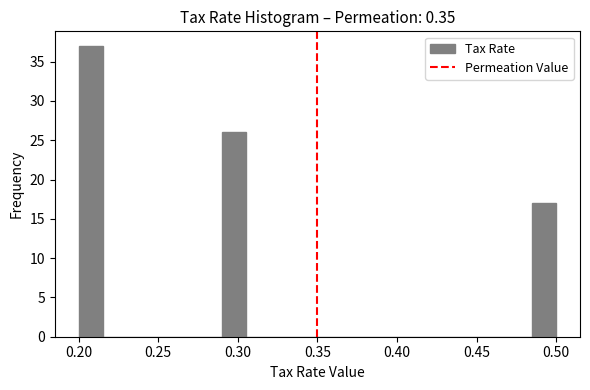

Read against the x-axis, roughly where is the centre of the tallest bar?

0.210